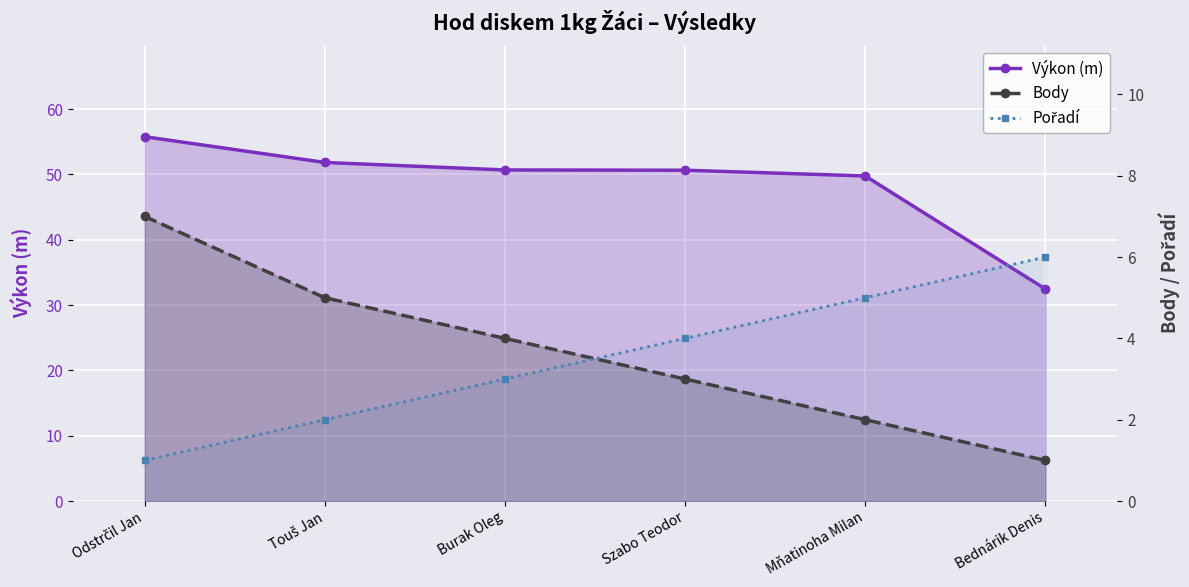

What is the sum of all Výkon (m) values?

291.1